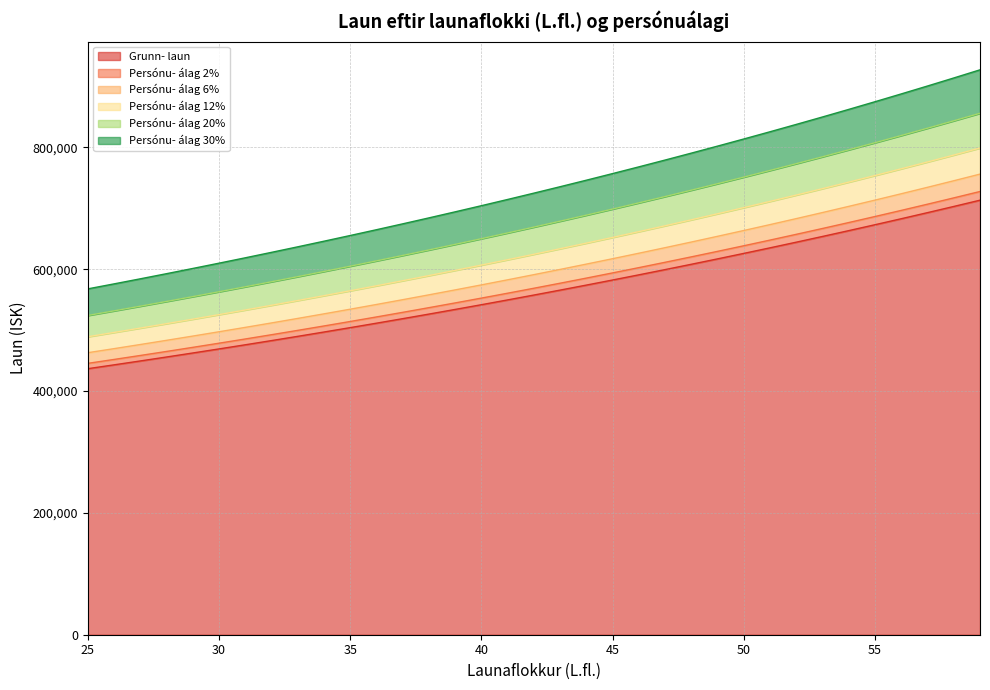

Where does the Grunn- laun series first go above 557724?

43